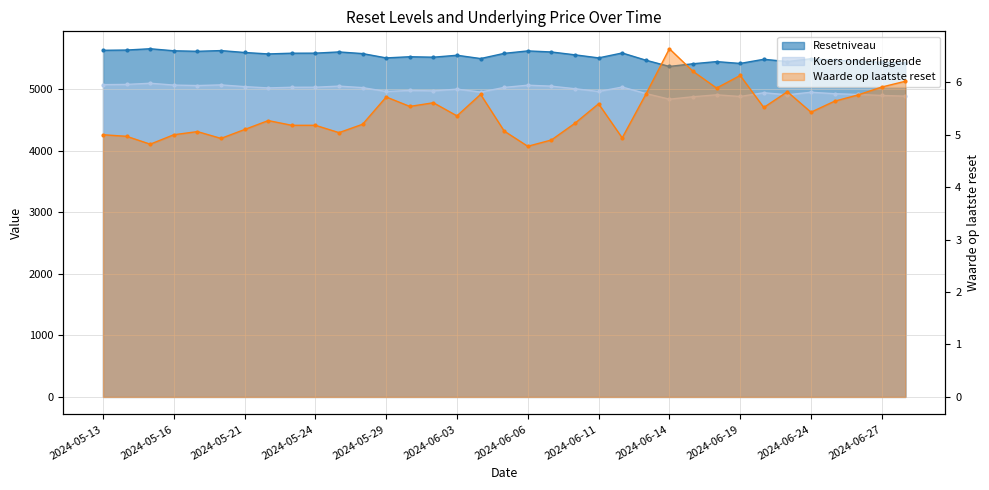

Is the value of Koers onderliggende at 2024-06-26 greater than the value of Resetniveau at 2024-06-20?

No